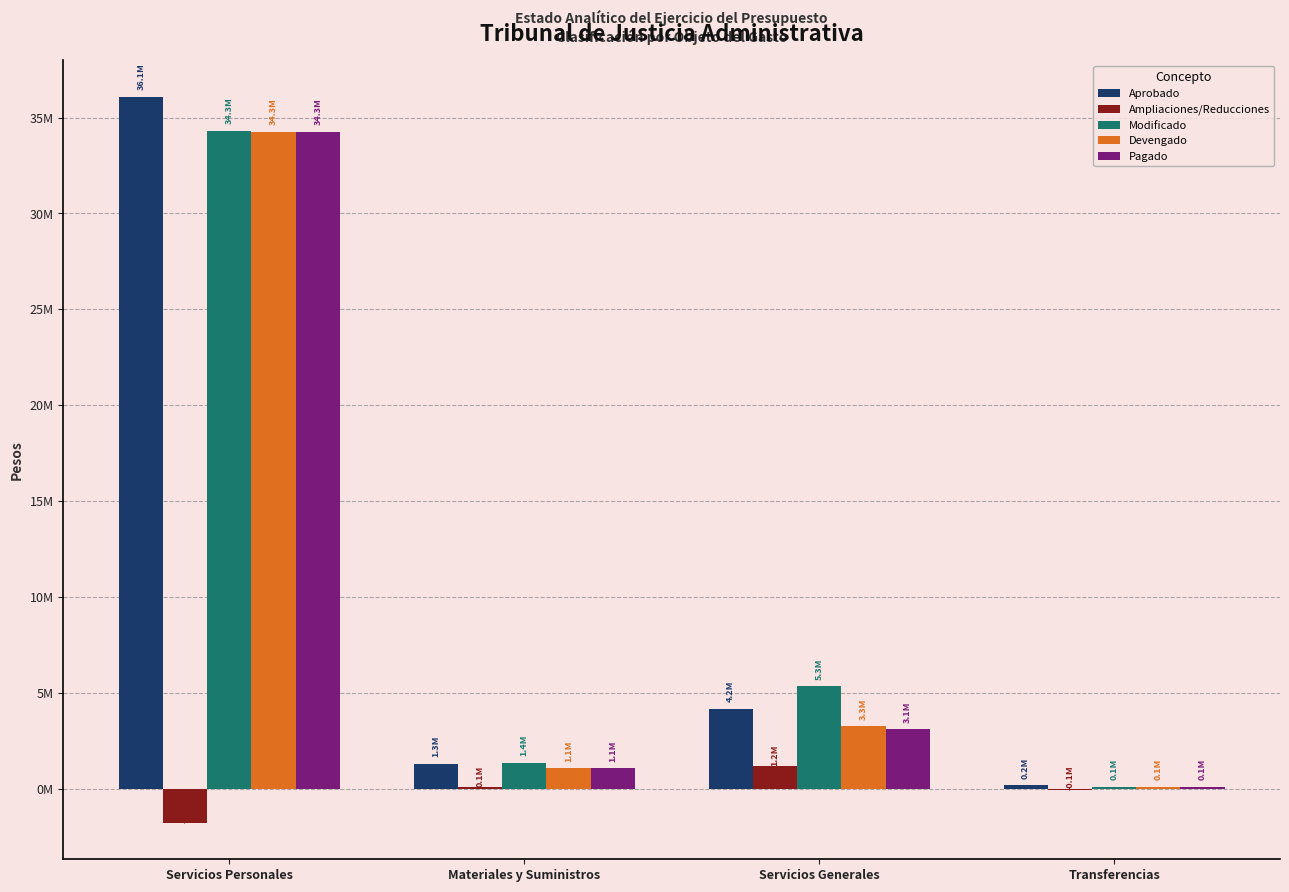

What are all the series names shown in the legend?

Aprobado, Ampliaciones/Reducciones, Modificado, Devengado, Pagado